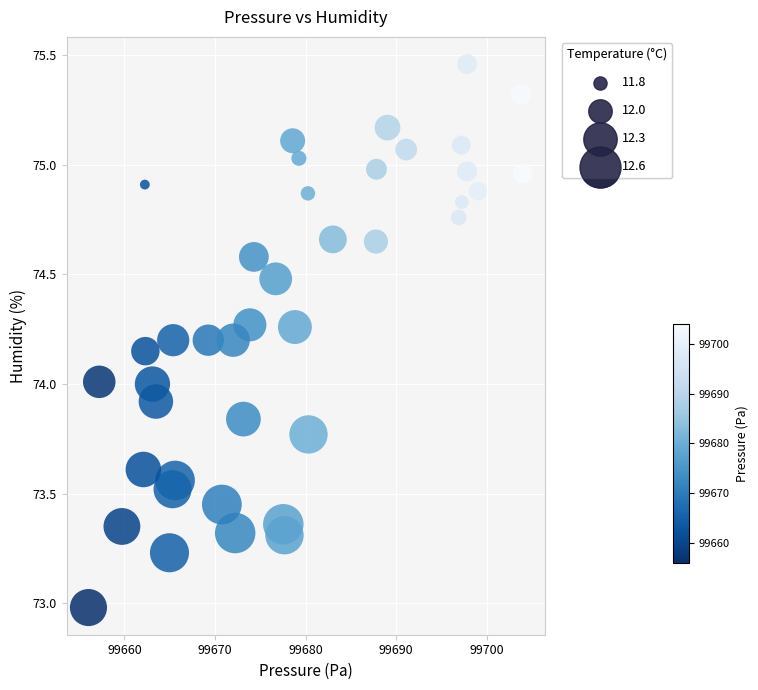

What is the range of Y values (max minus min)?

2.5